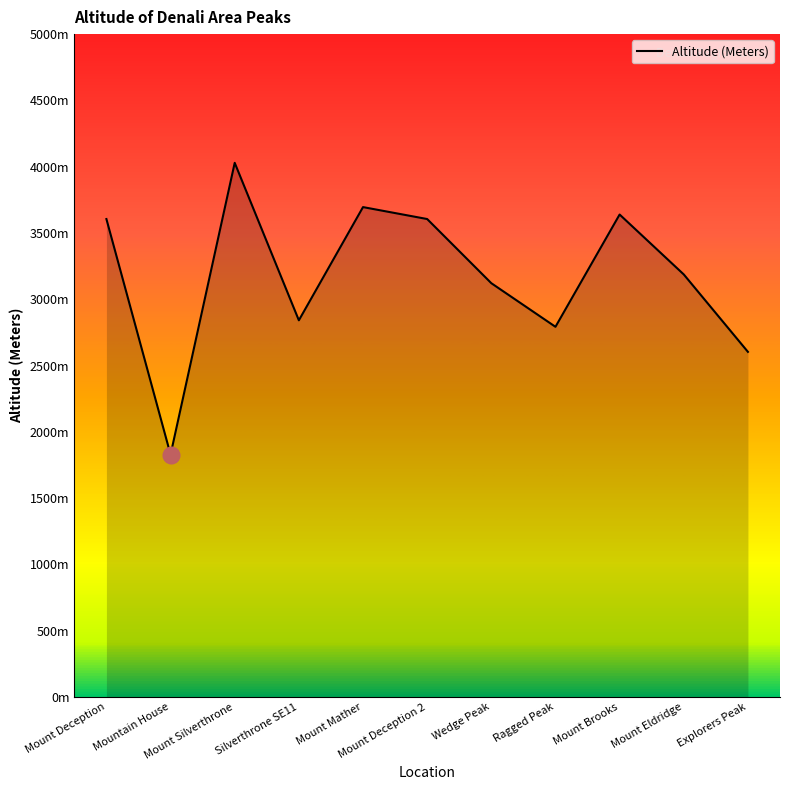

What is the difference between the second highest and minimum values?

1867